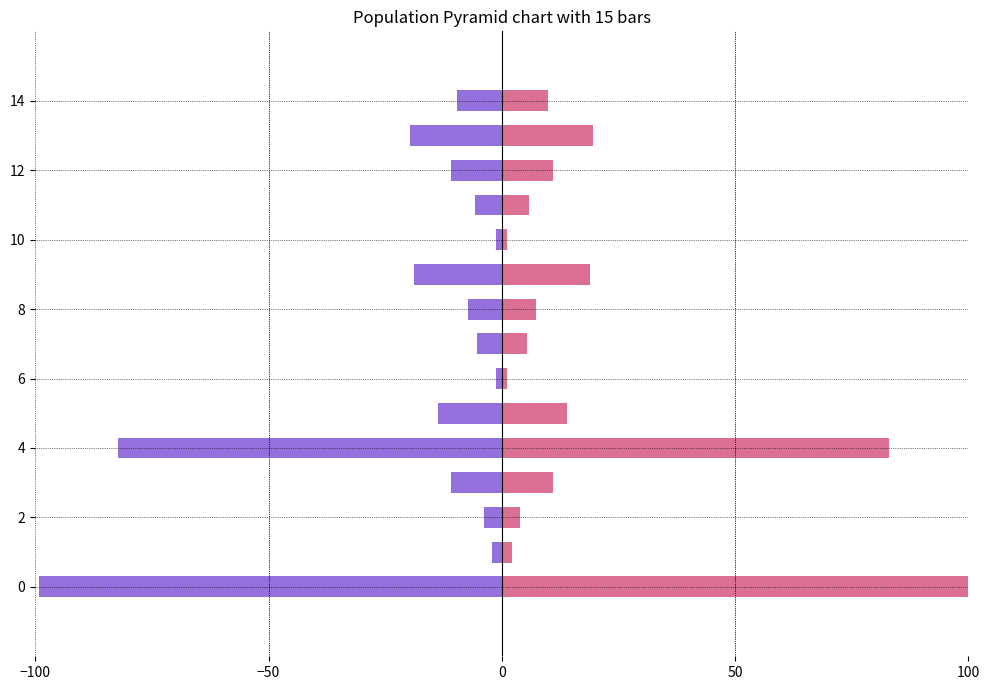

True or false: month3_emplvl has a value of 7.3 at 8.

True